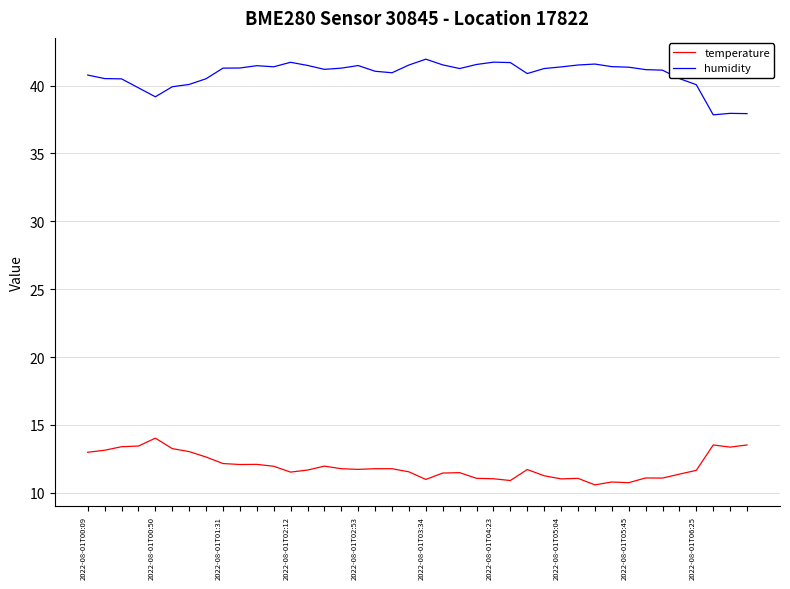

True or false: humidity and temperature cross at least once.

False